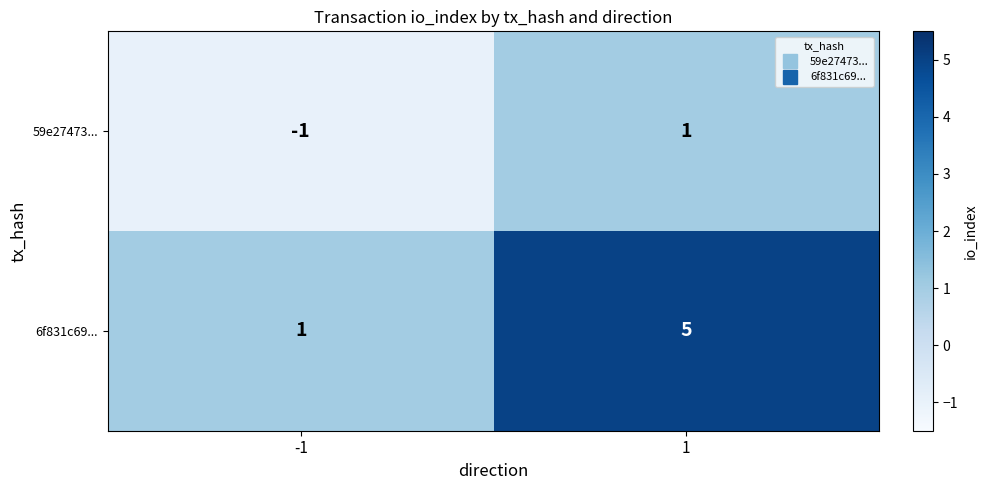

What is the sum of all 6f831c69... values?

6